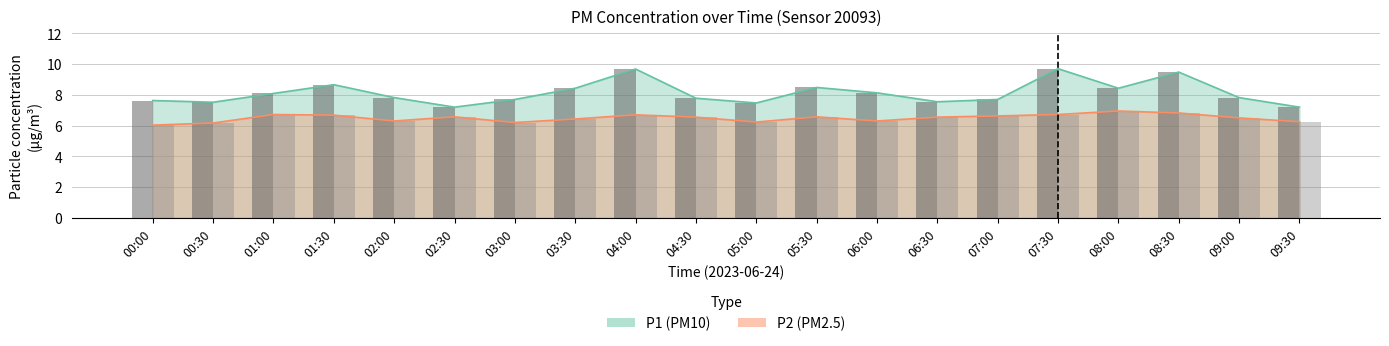

Between 07:00 and 03:00, which is larger?

07:00